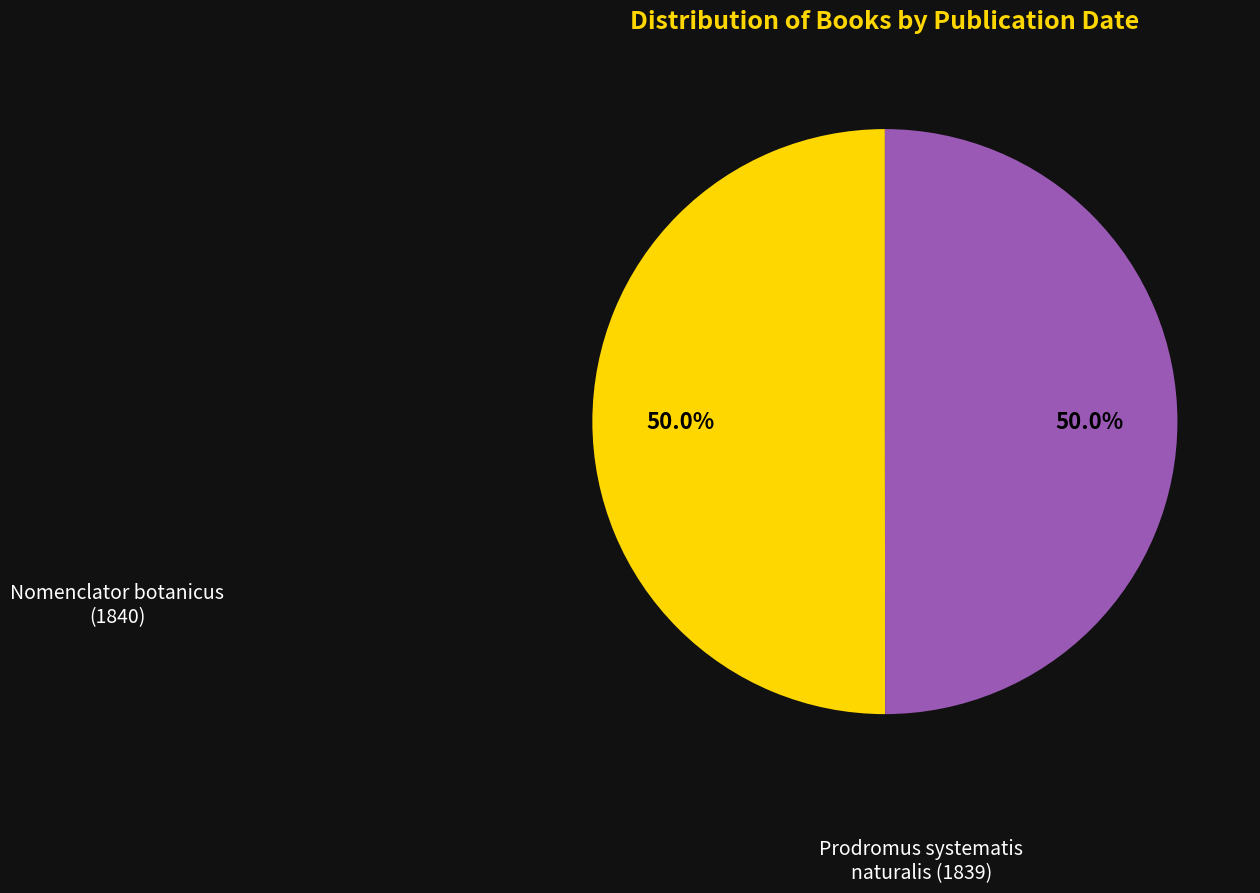

What is the total percentage of Nomenclator botanicus (1840) and Prodromus systematis naturalis (1839)?

100.0%